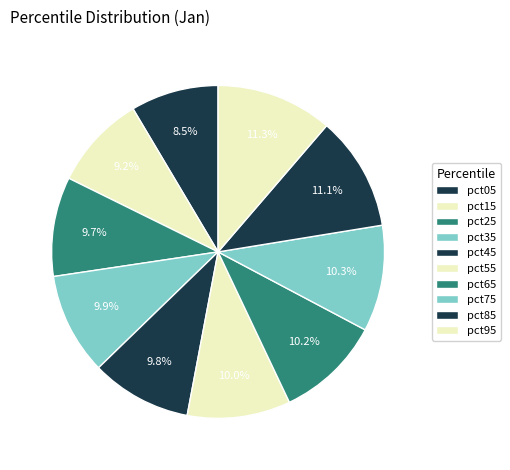

To the nearest percent, what is the difference between the largest and smallest slice percentages?

3%